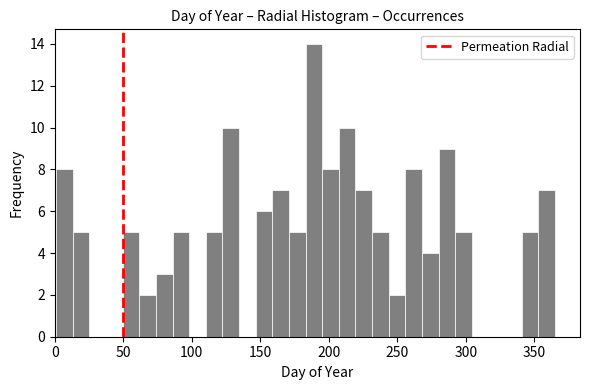

Around what value on the x-axis is the tallest bar? Give the approximate position of its centre, as read against the axis.

190